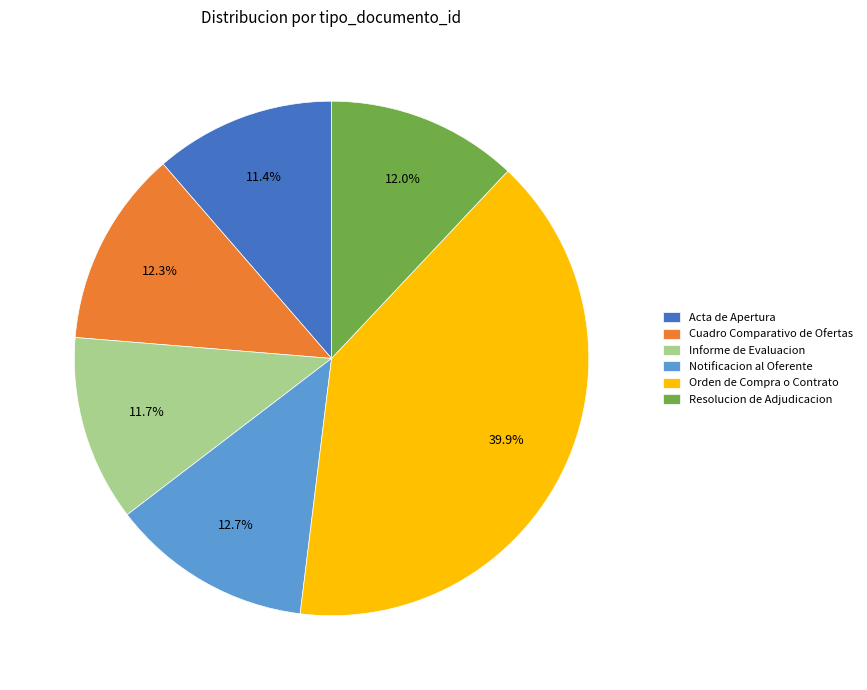

Combined, do Resolucion de Adjudicacion and Orden de Compra o Contrato account for over 50%?

Yes